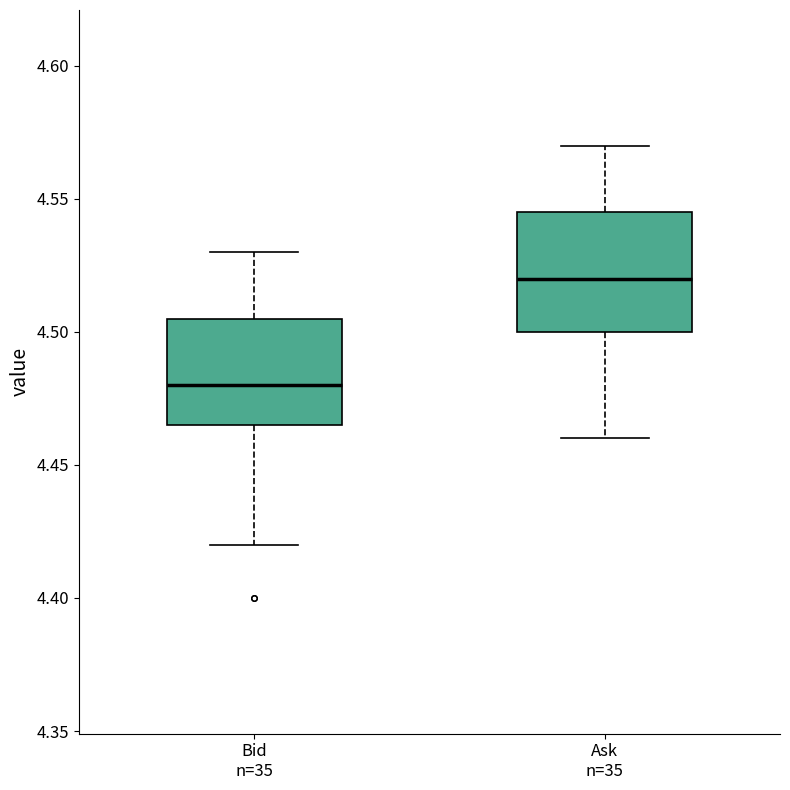

Reading left to right, transcribe this box plot: for each box, give where its median line is, the range the box spans, and where its two whiskers end, as read against the y-axis. The values are not printed on the chart, so give them approximately, as read against the axis.

Bid n=35: median 4.480, box 4.465 to 4.505, whiskers 4.420 to 4.530
Ask n=35: median 4.520, box 4.500 to 4.545, whiskers 4.460 to 4.570